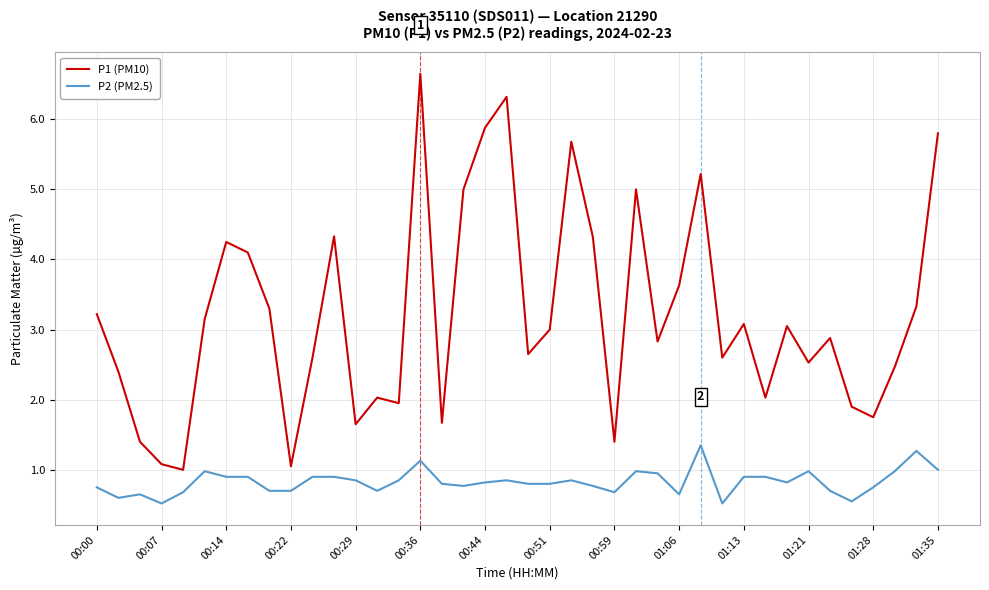

What is the minimum value for P2 (PM2.5)?

0.5